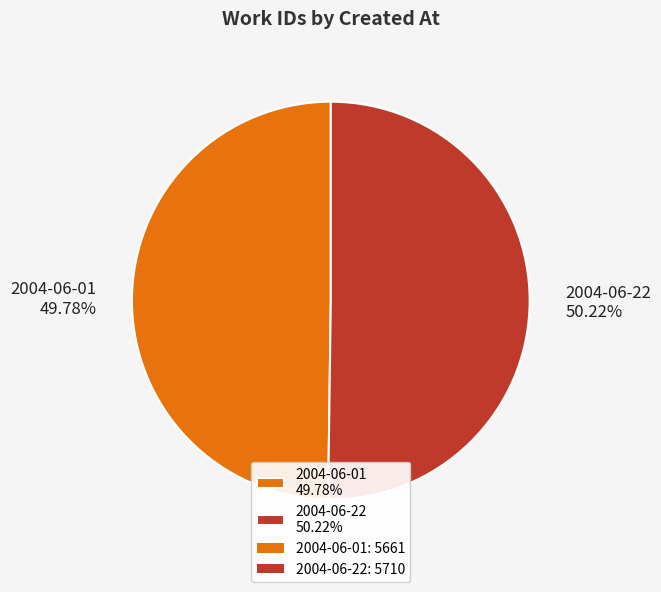

Count the number of slices in the pie.

2